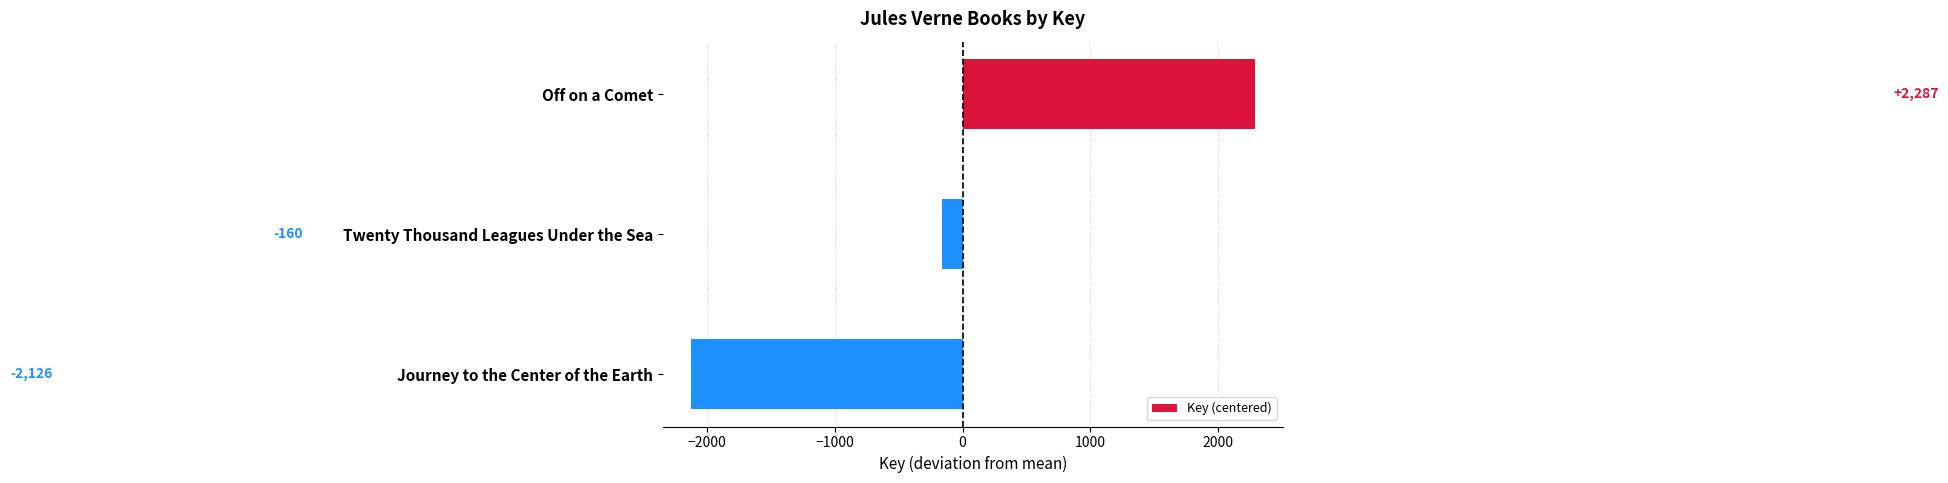

How many values are above zero?

1